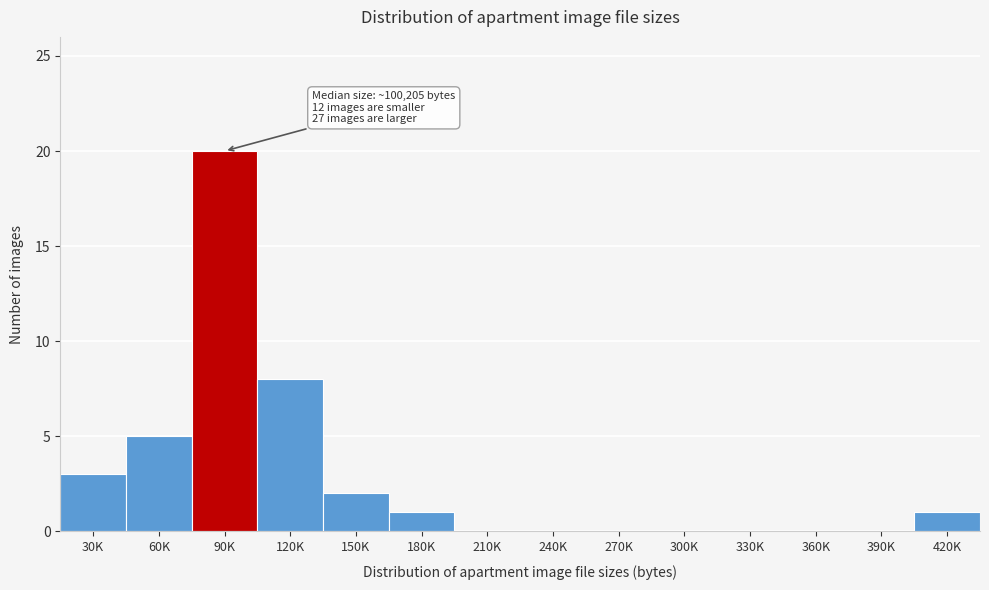

Reading right to left, what are all the values shown in this chart?

420K=1	390K=0	360K=0	330K=0	300K=0	270K=0	240K=0	210K=0	180K=1	150K=2	120K=8	90K=20	60K=5	30K=3